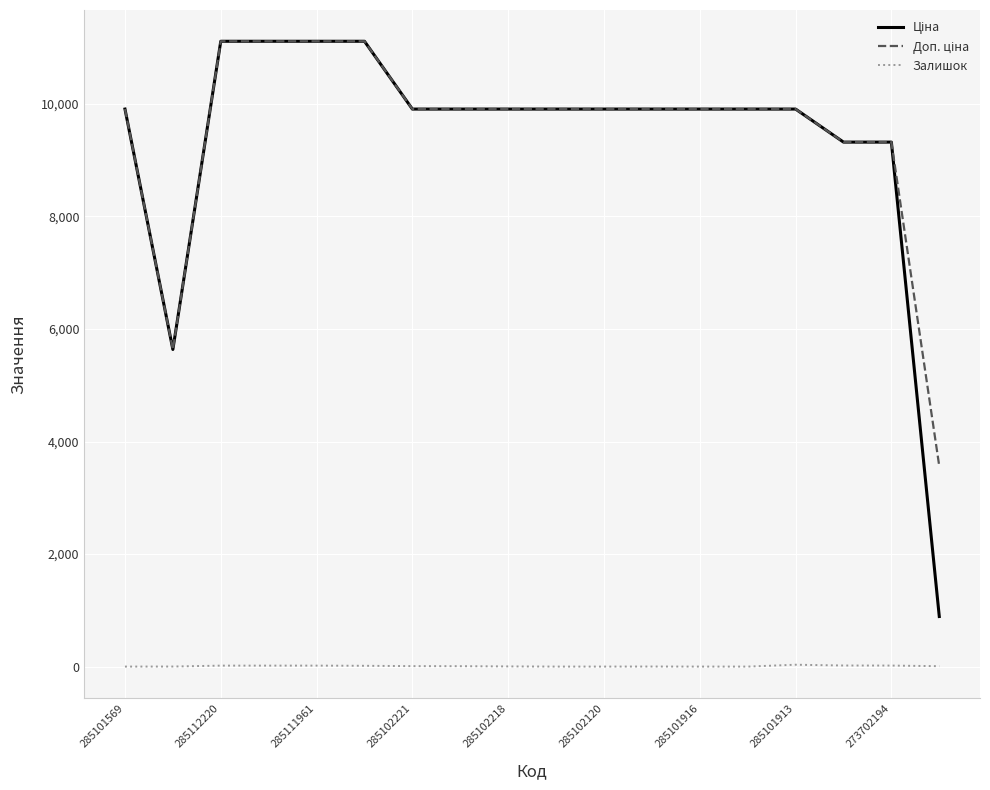

At how many categories does at least one series exceed 7517?

16